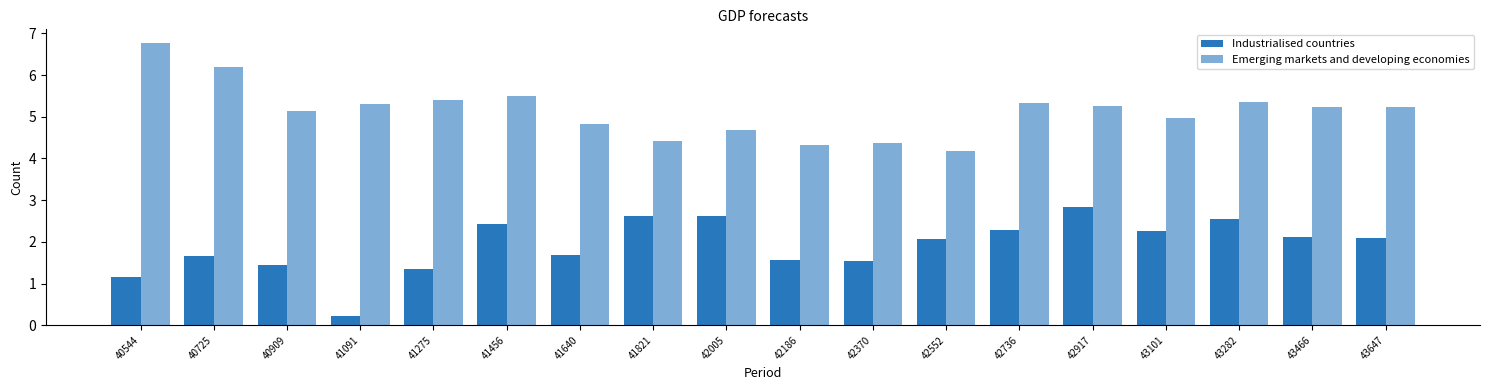

Which series changed the most between 42186 and 43466?

Emerging markets and developing economies